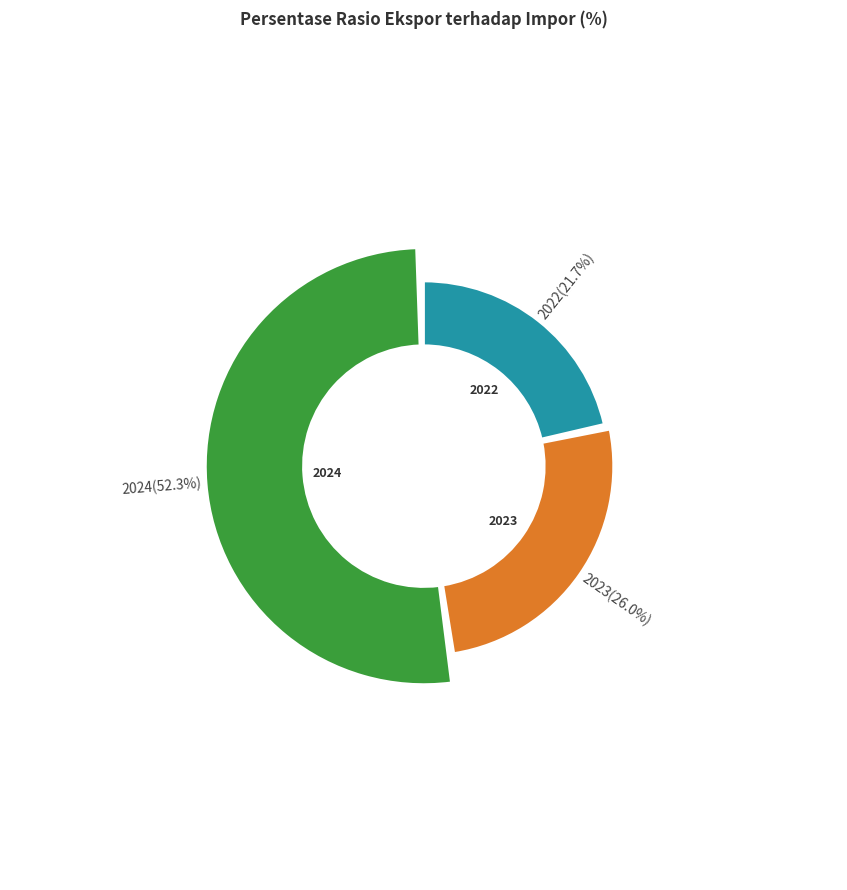

To the nearest percent, what percentage of the pie is 2022?

22%